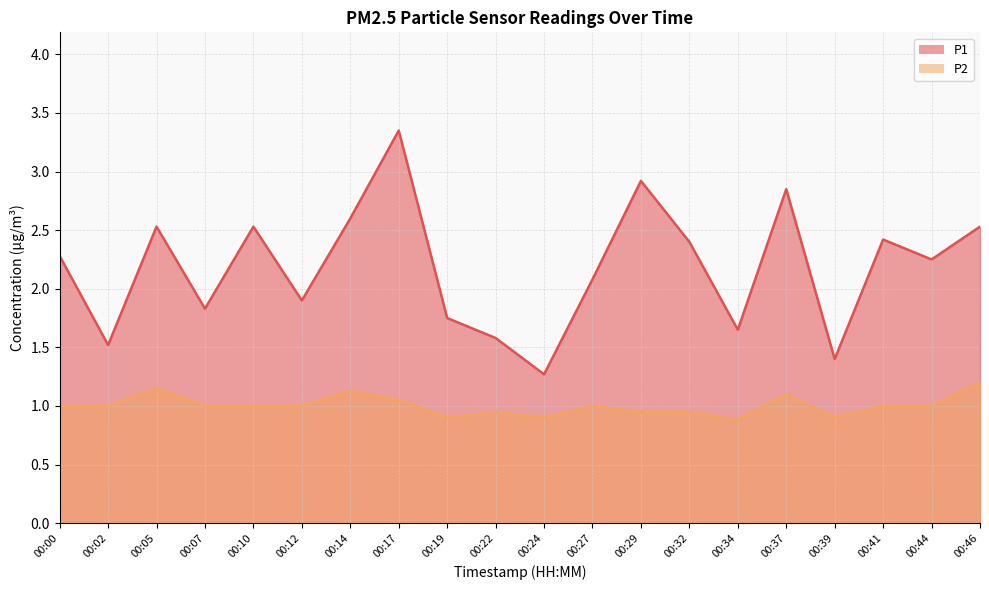

Which series has the largest total across all categories?

P1